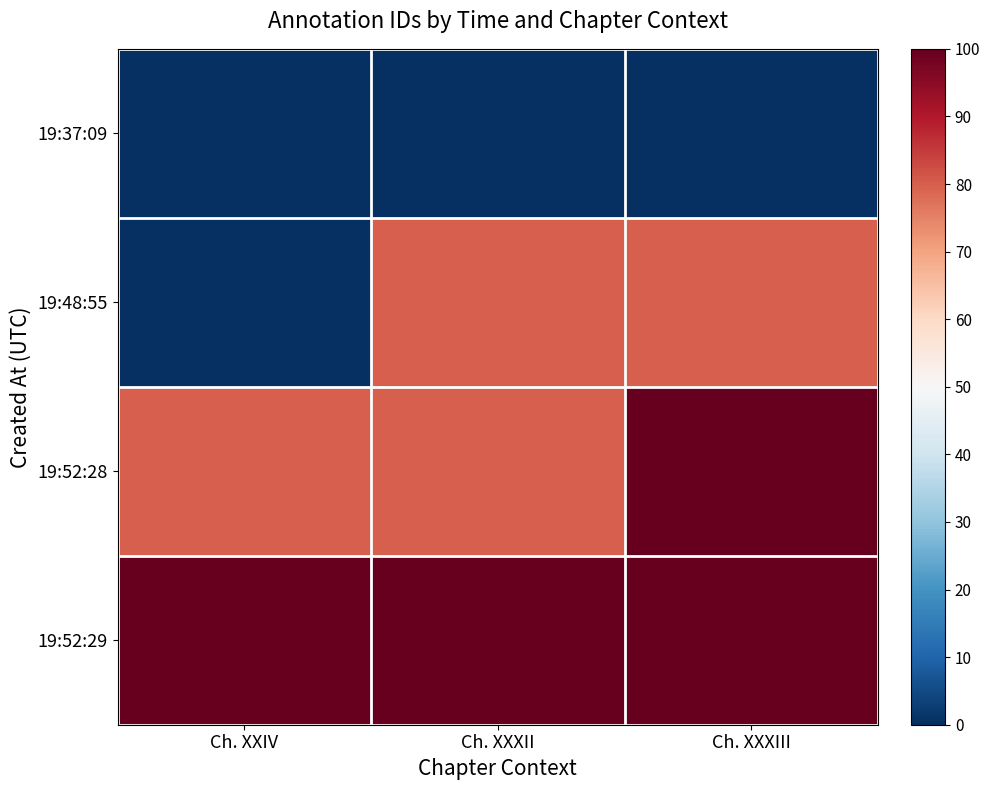

Between Ch. XXXII and Ch. XXXIII, which series saw the biggest shift?

19:52:28